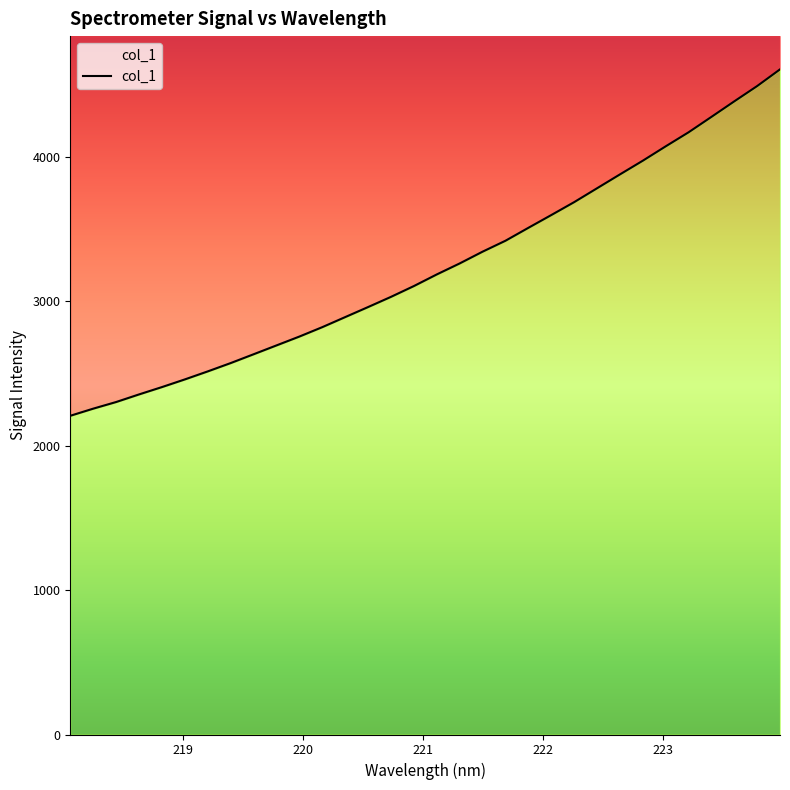

What is the sum of all values?

103630.7